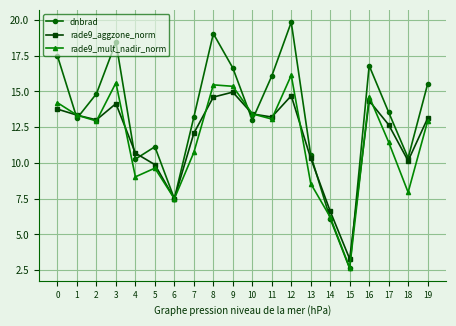

At which category is the sum across all series the highest?

12